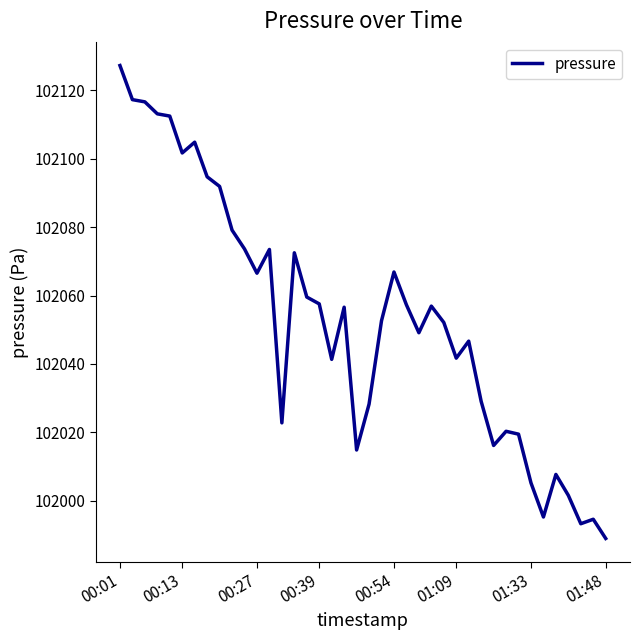

What is the minimum value shown in the chart?

101989.0